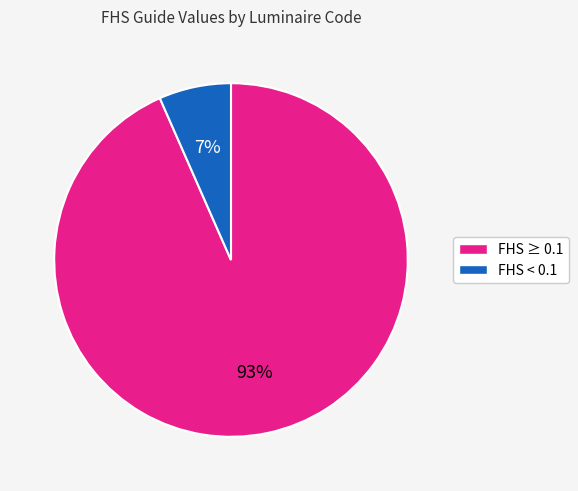

To the nearest percent, what portion does FHS < 0.1 represent?

7%